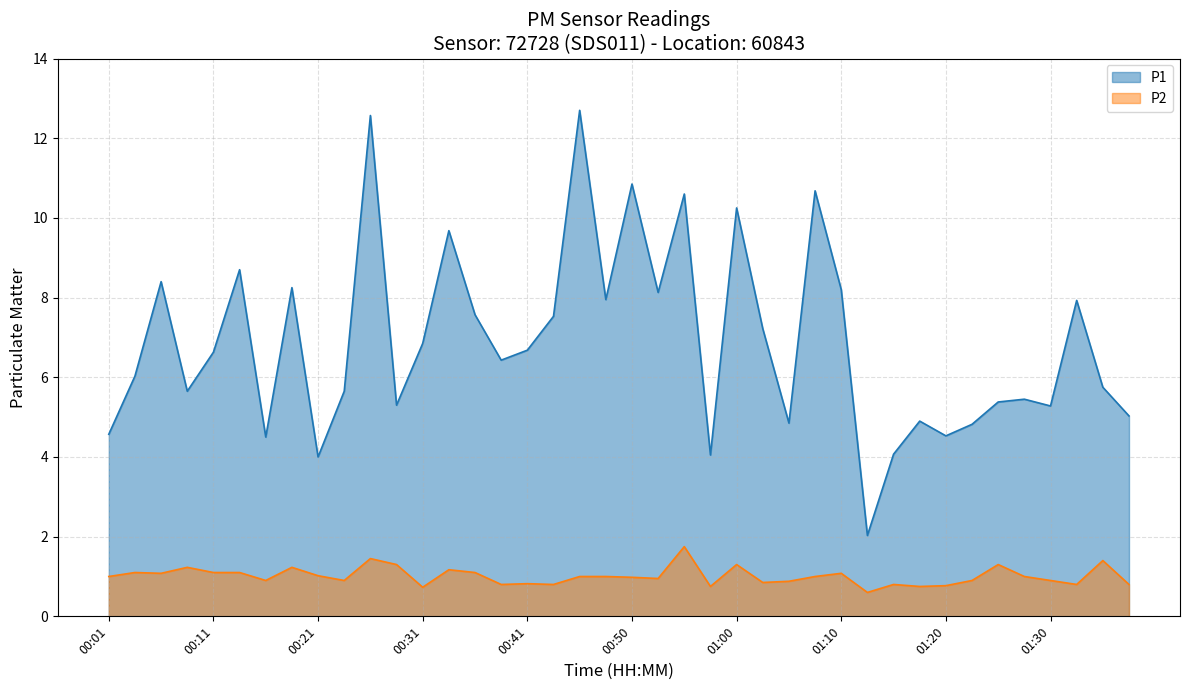

True or false: P1 and P2 intersect in this chart.

False